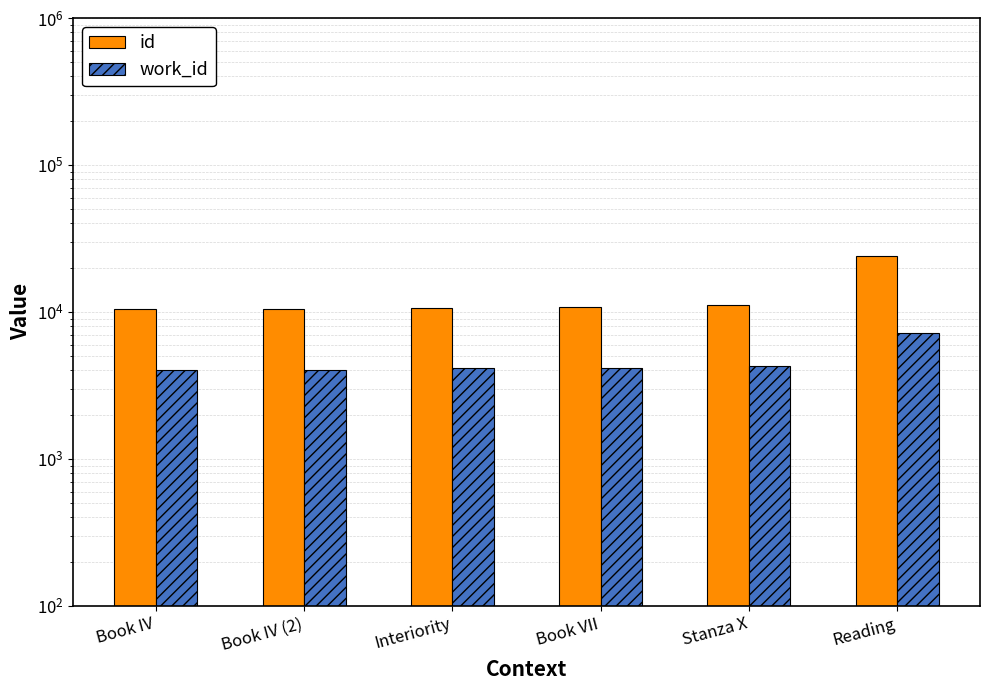

Which series has the largest range (max minus min)?

id